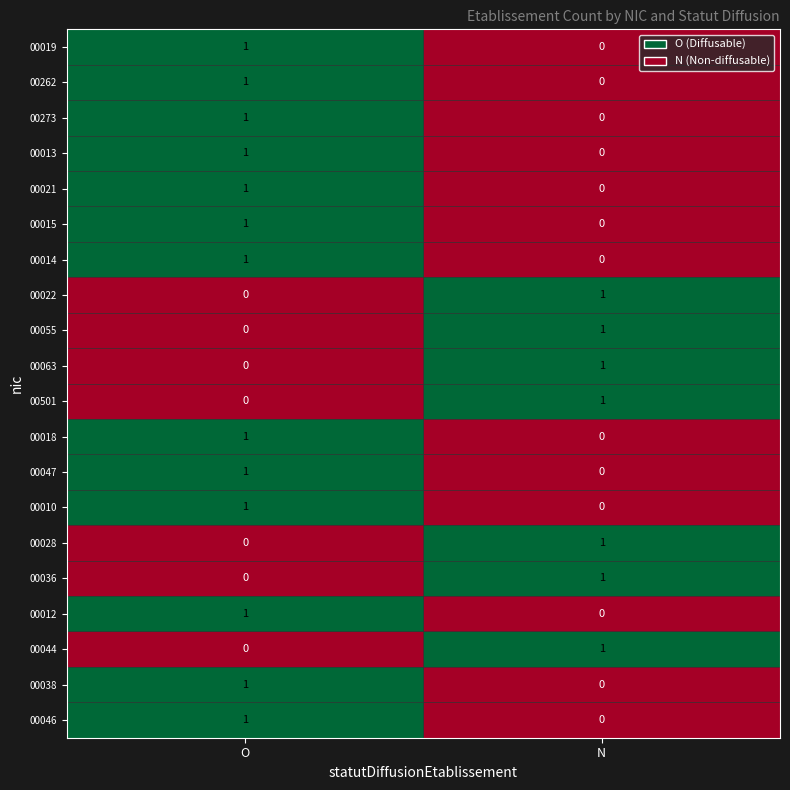

Where is 00013 nearest to the value 0?

N